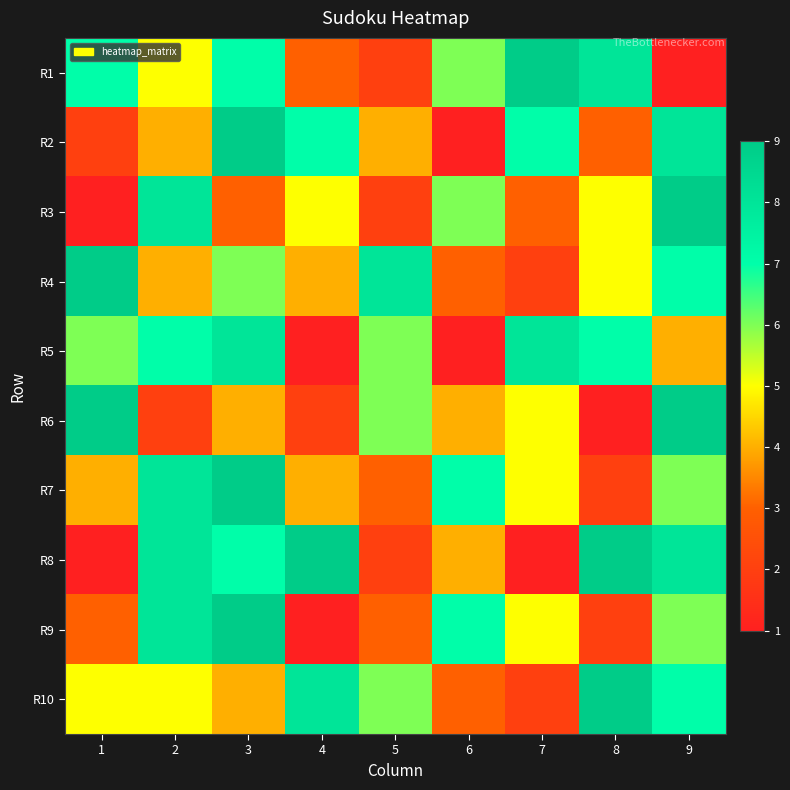

Between 5 and 7, which series saw the biggest shift?

R1